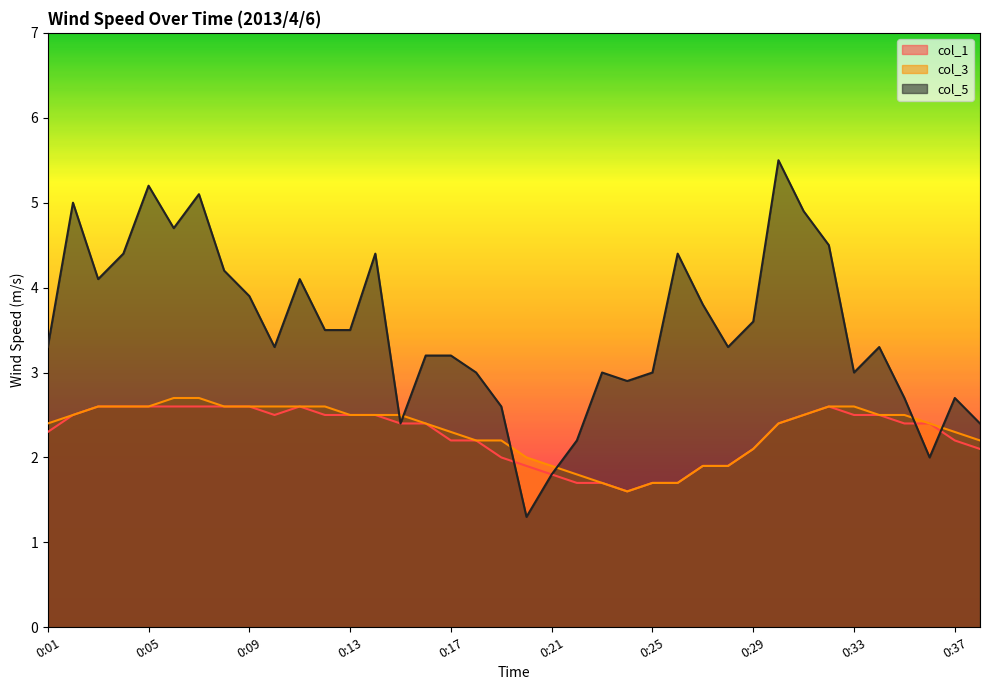

Which has a higher value, 0:29 or 0:04?

0:04